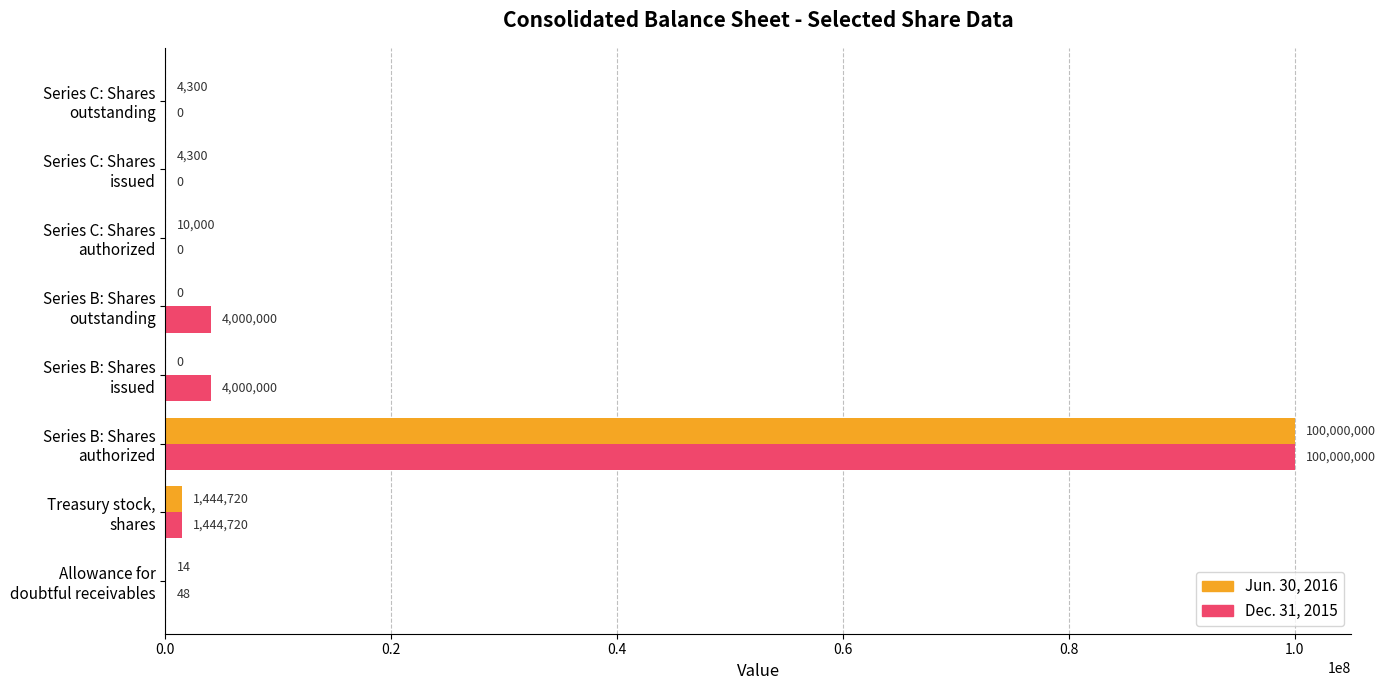

What is the sum of all Jun. 30, 2016 values?

101463334